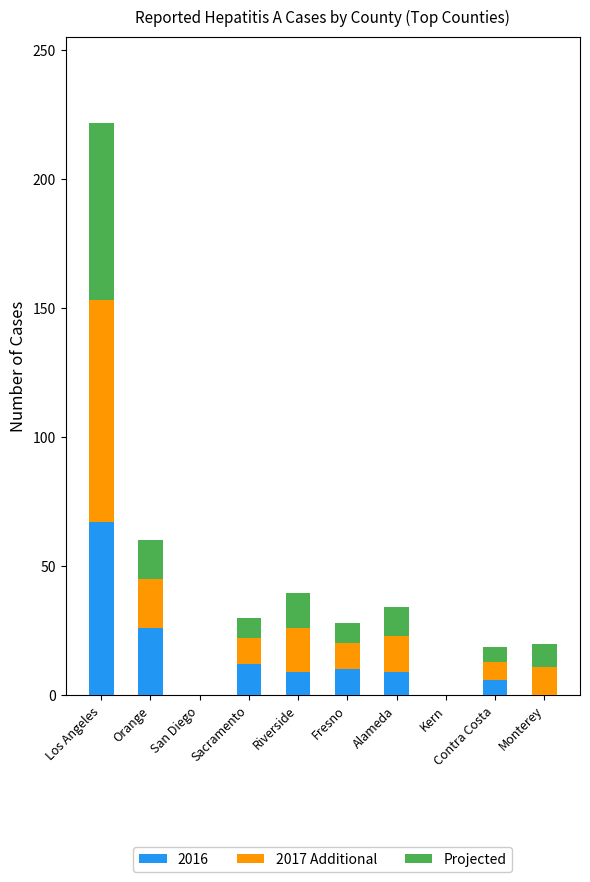

What is the maximum value for 2016?

67.0